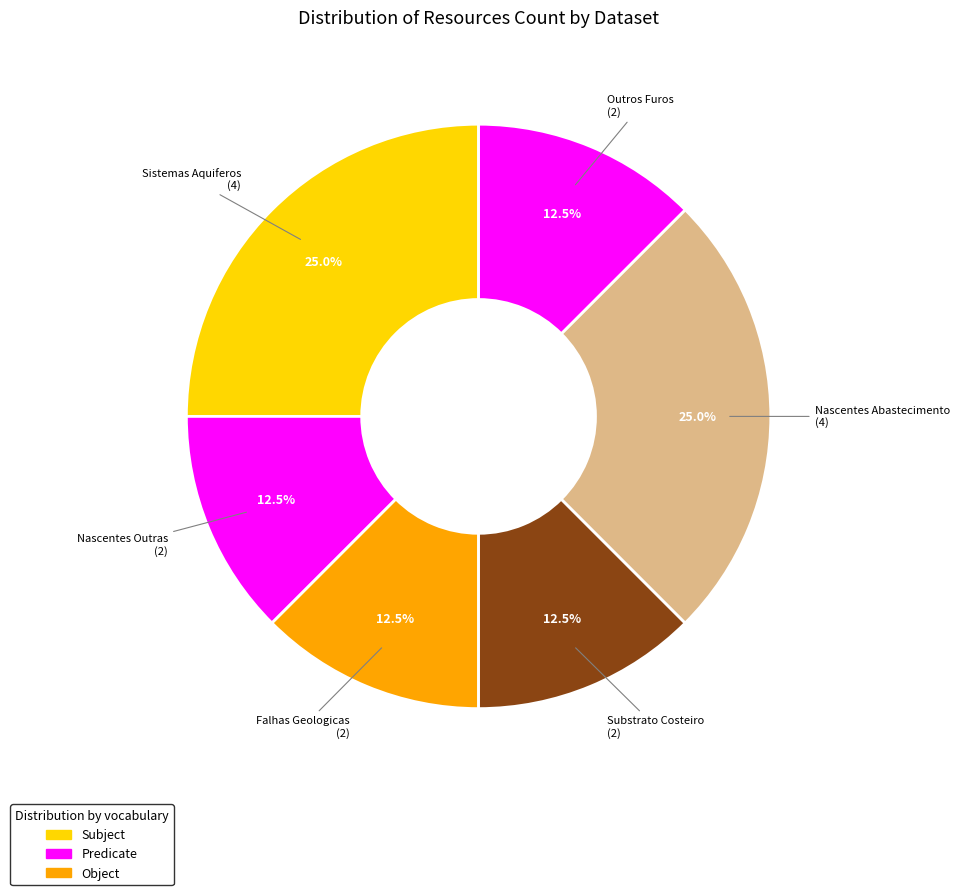

Between Nascentes Abastecimento and Substrato Costeiro, which is larger?

Nascentes Abastecimento